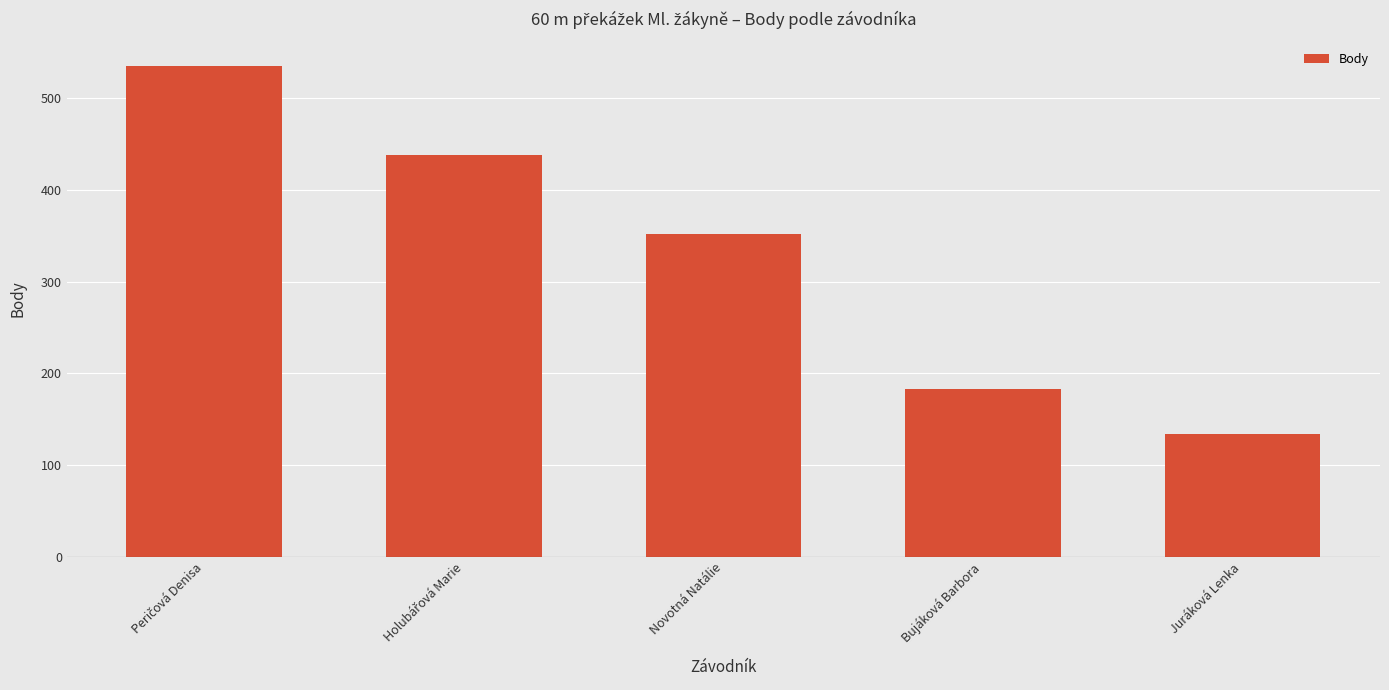

What is the value of the 2nd bar from the left?

438